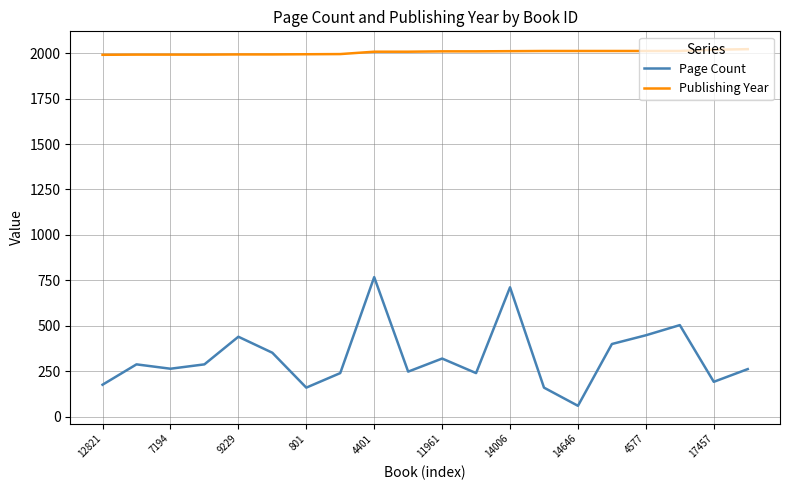

List the series in order of their overall mean, lowest first.

Page Count, Publishing Year